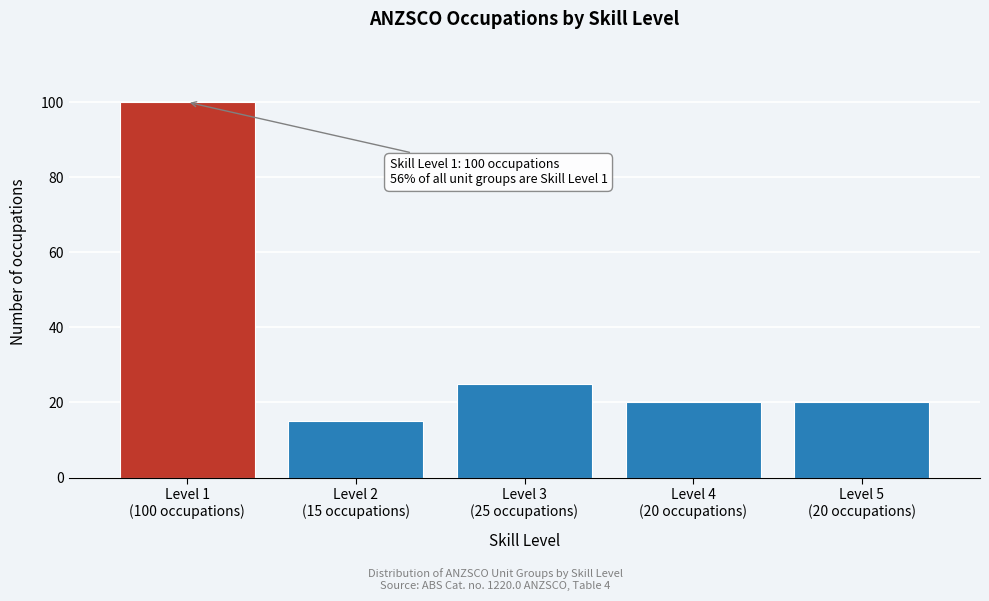

Reading left to right, what are all the values shown in this chart?

100	15	25	20	20